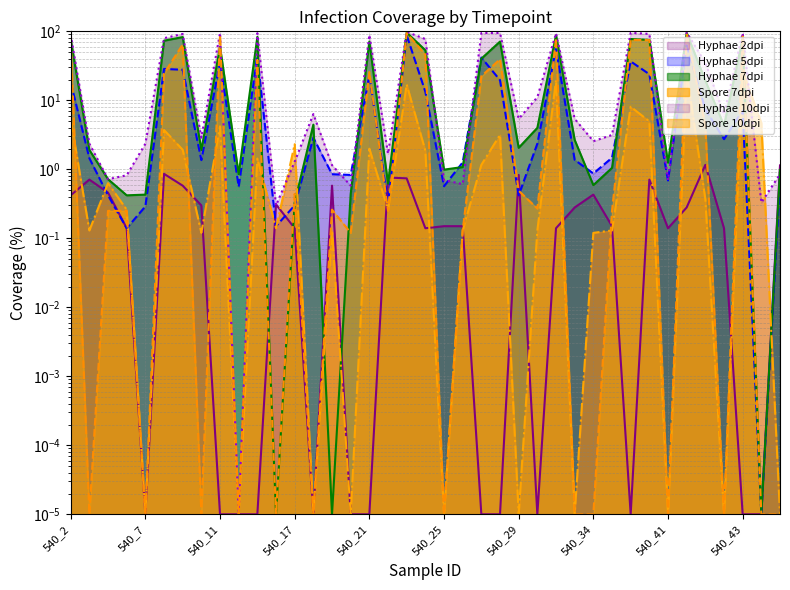

At 540_6, list the series in order from smallest to largest.

Hyphae 2dpi, Hyphae 5dpi, Spore 10dpi, Spore 7dpi, Hyphae 7dpi, Hyphae 10dpi